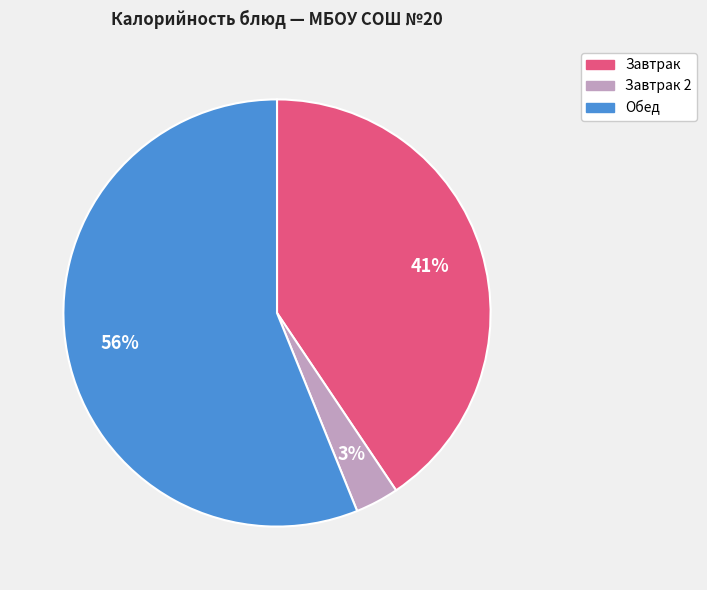

To the nearest percent, what is the difference between the largest and smallest slice percentages?

53%